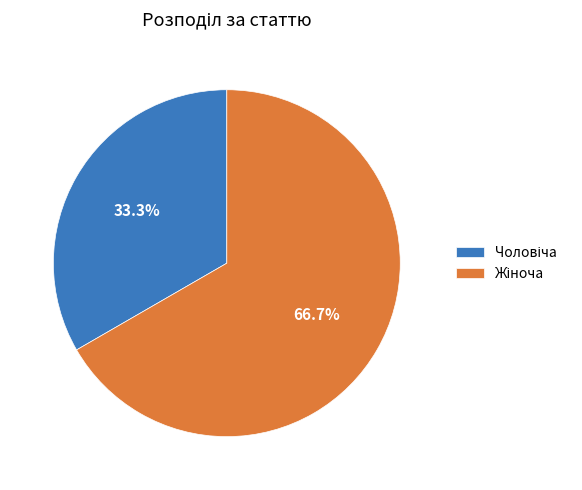

Does any single category account for the majority?

Yes